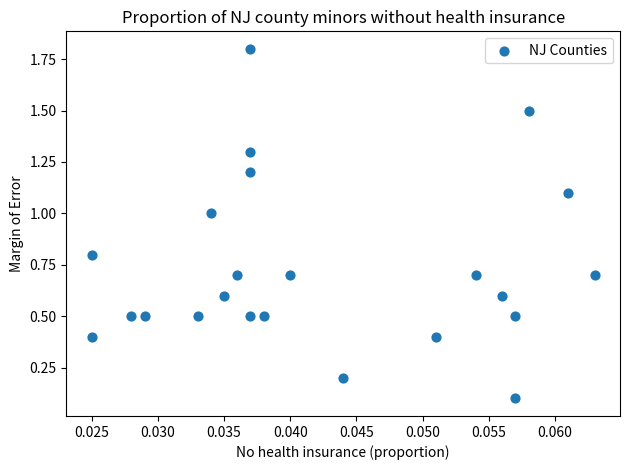

What is the range of Y values (max minus min)?

1.7